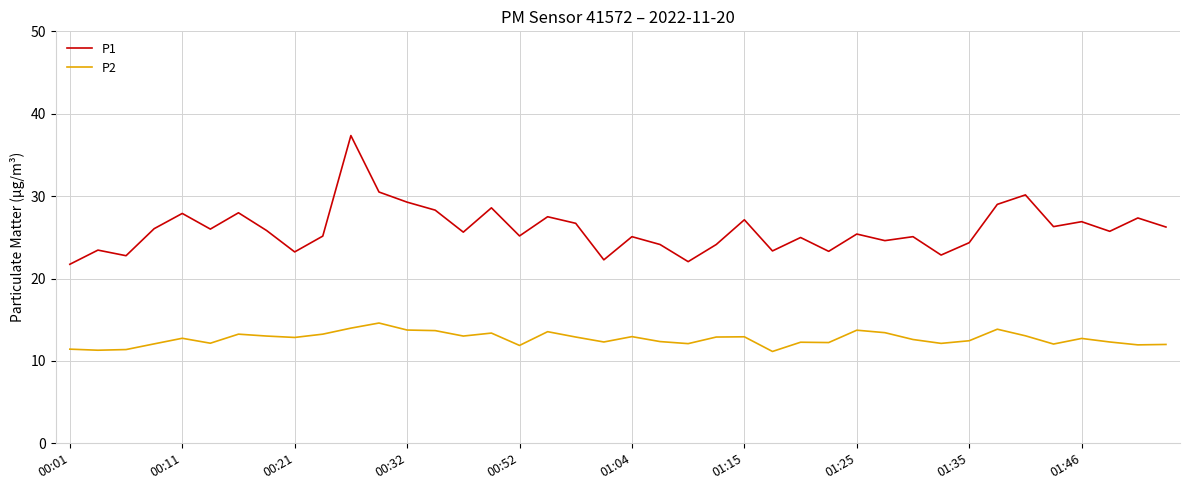

Rank the series by their maximum value, from lowest to highest.

P2, P1